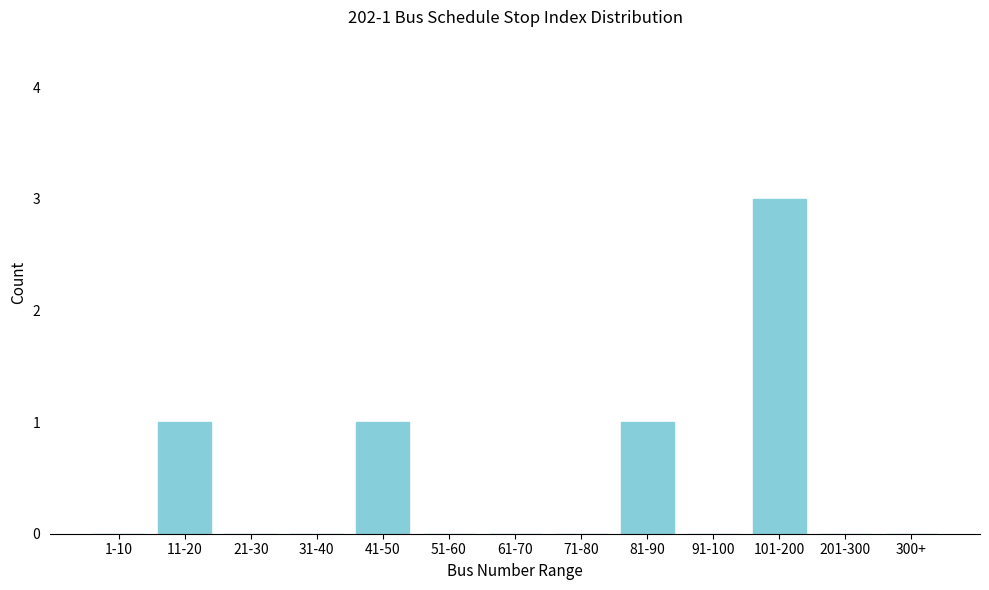

Reading left to right, list all the values displayed in this chart.

1-10=0	11-20=1	21-30=0	31-40=0	41-50=1	51-60=0	61-70=0	71-80=0	81-90=1	91-100=0	101-200=3	201-300=0	300+=0